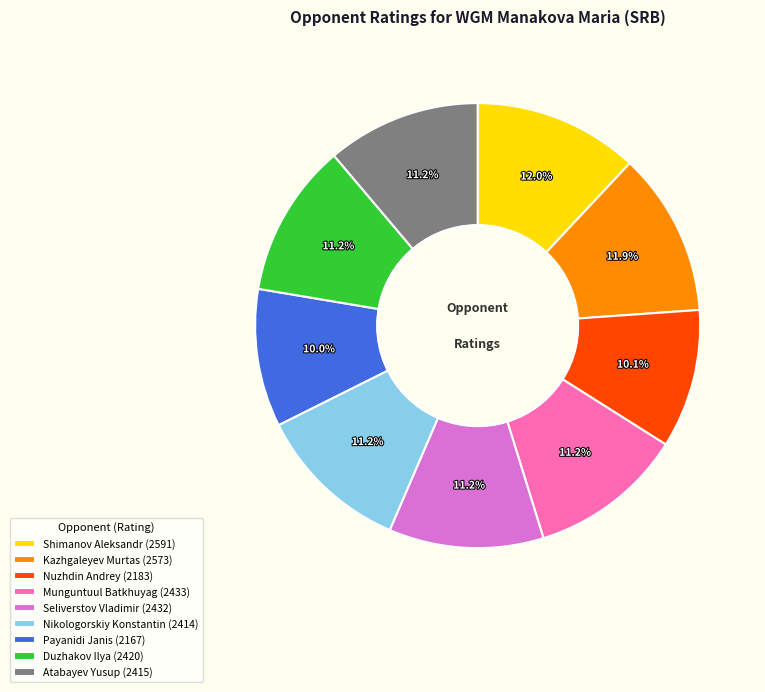

Do Seliverstov Vladimir (2432) and Nuzhdin Andrey (2183) together represent more than half of the pie?

No